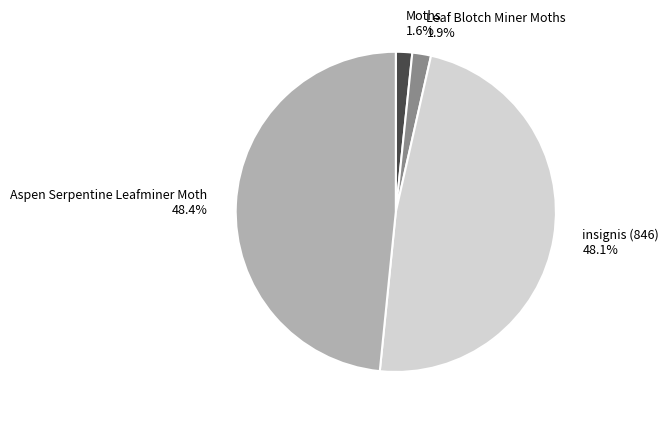

Is the sum of Leaf Blotch Miner Moths and Moths greater than half?

No